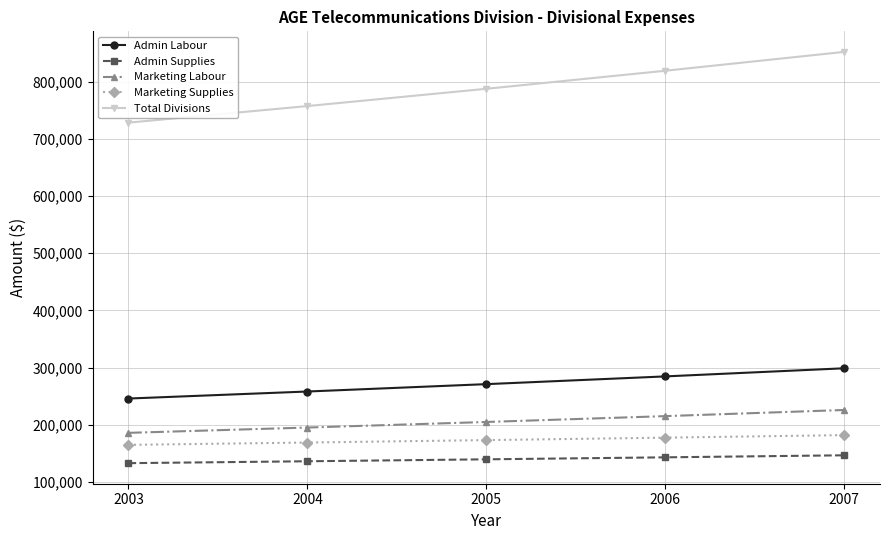

List the series in order of their peak value, highest first.

Total Divisions, Admin Labour, Marketing Labour, Marketing Supplies, Admin Supplies